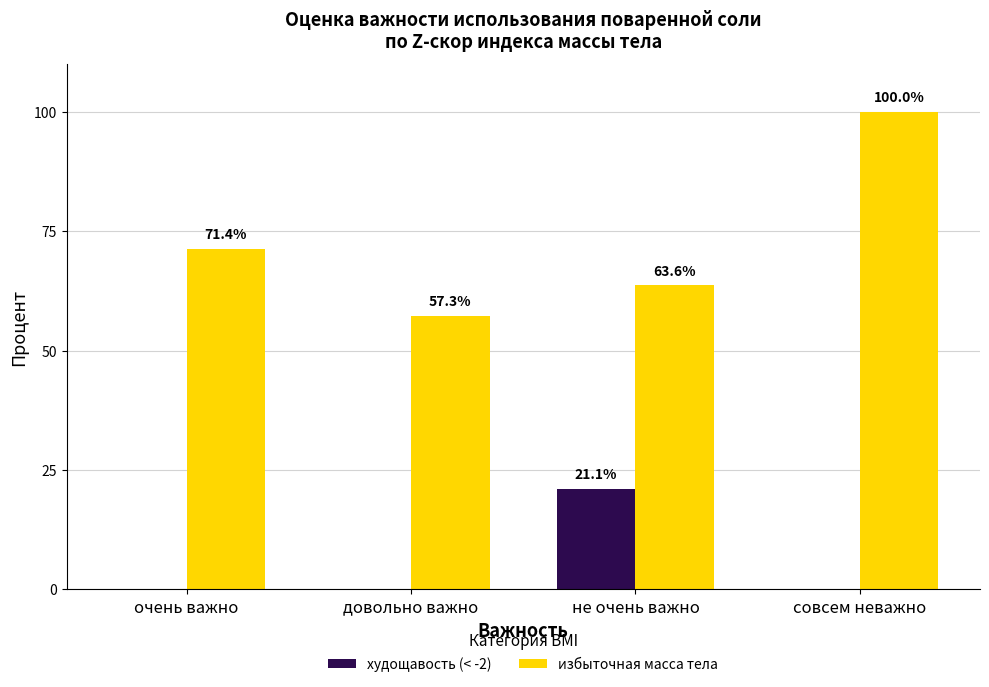

How many groups of bars are there?

4